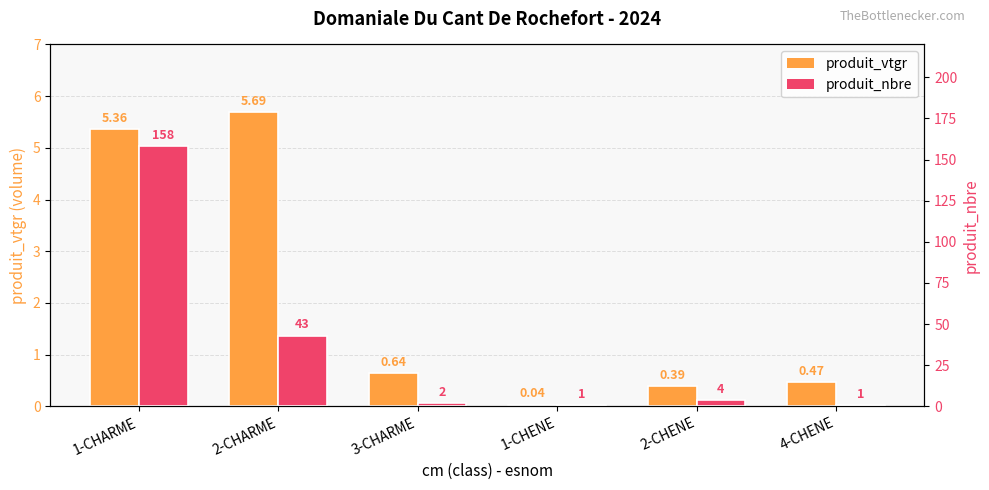

Count the number of categories in the chart.

6